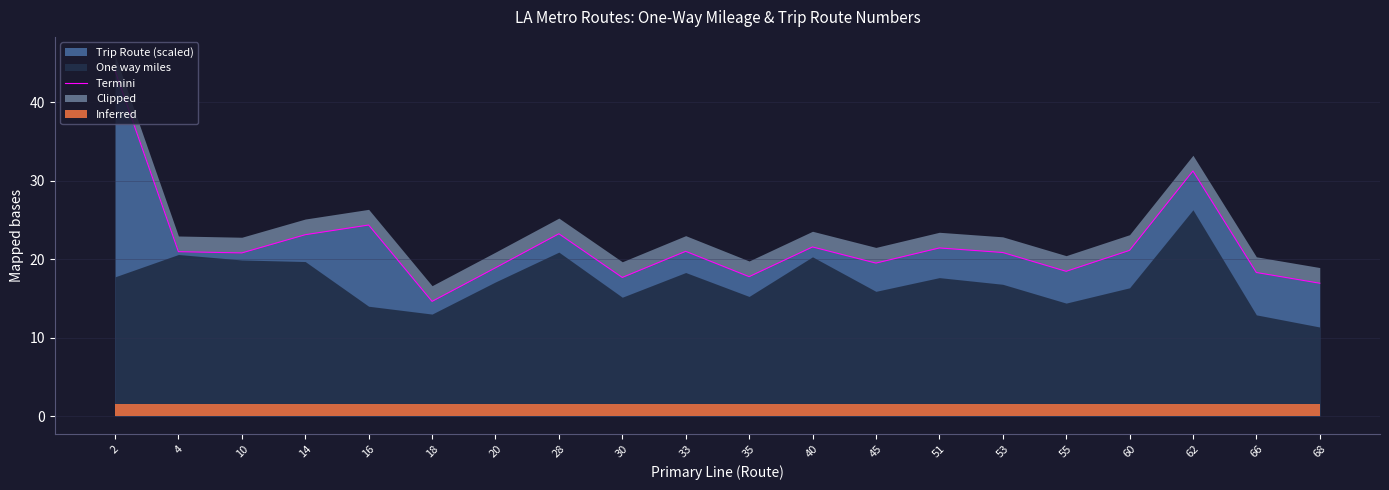

What is the difference between the values at 4 and 55?

2.5